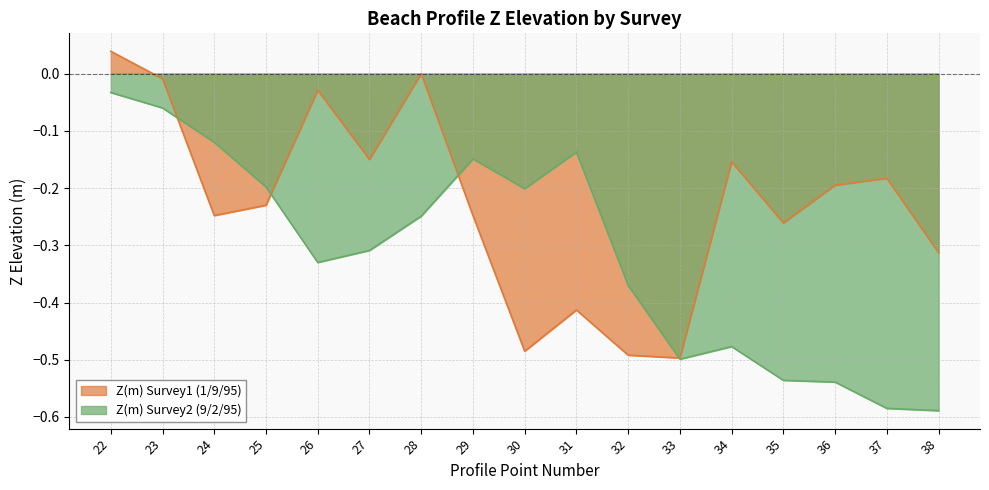

What is the sum of all Z(m) Survey1 (1/9/95) values?

-3.9